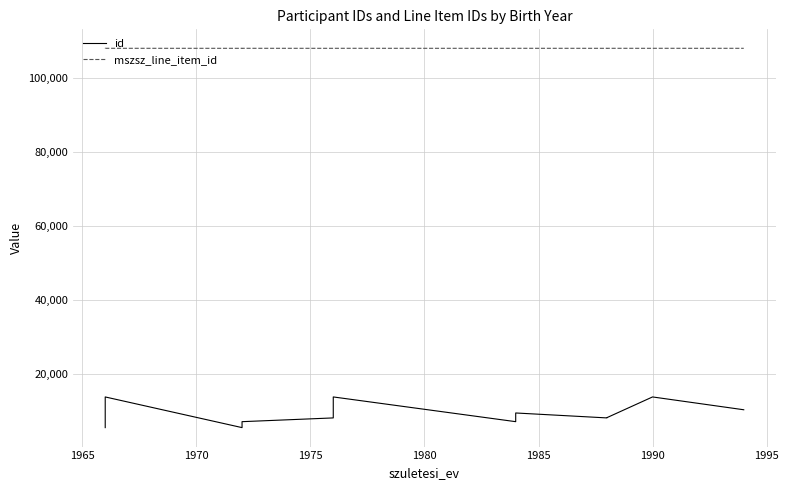

What are all the series names shown in the legend?

id, mszsz_line_item_id